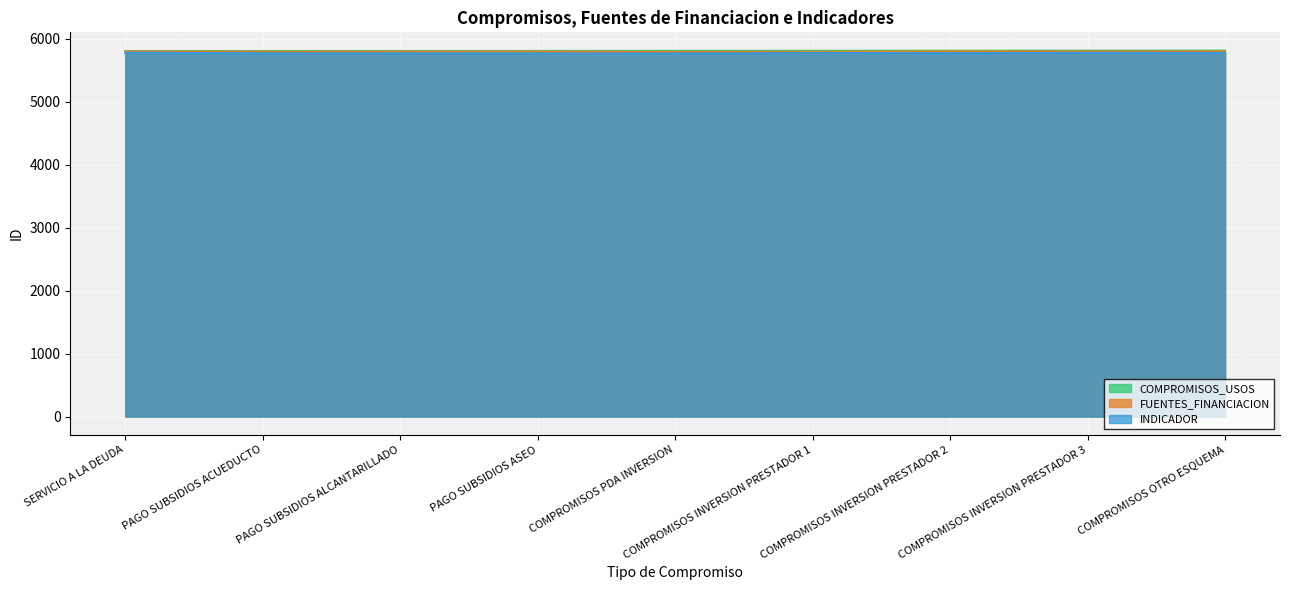

The COMPROMISOS_USOS series shows 4044 at SERVICIO A LA DEUDA. True or false?

False